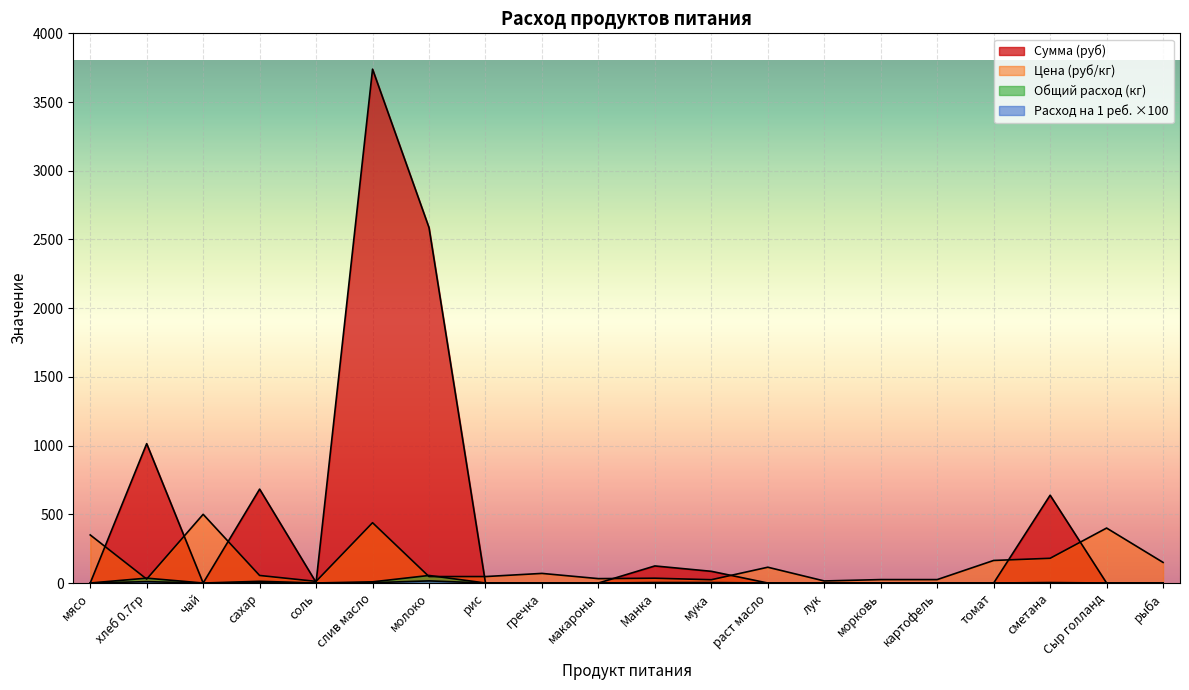

At мясо, list the series in order from largest to smallest.

Цена (руб/кг), Сумма (руб), Общий расход (кг), Расход на 1 реб.